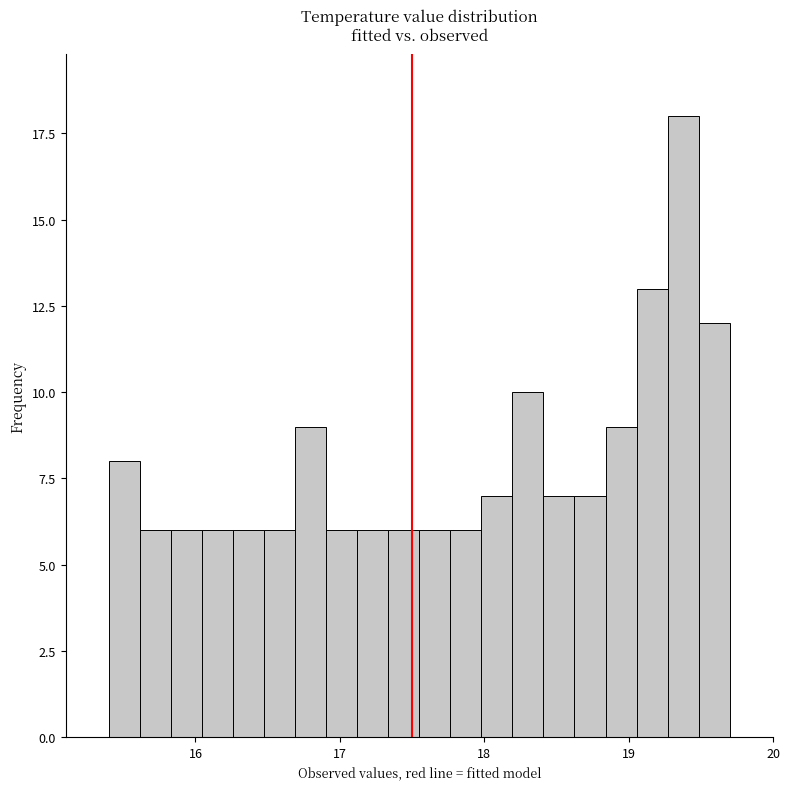

Around what value on the x-axis is the tallest bar? Give the approximate position of its centre, as read against the axis.

19.4